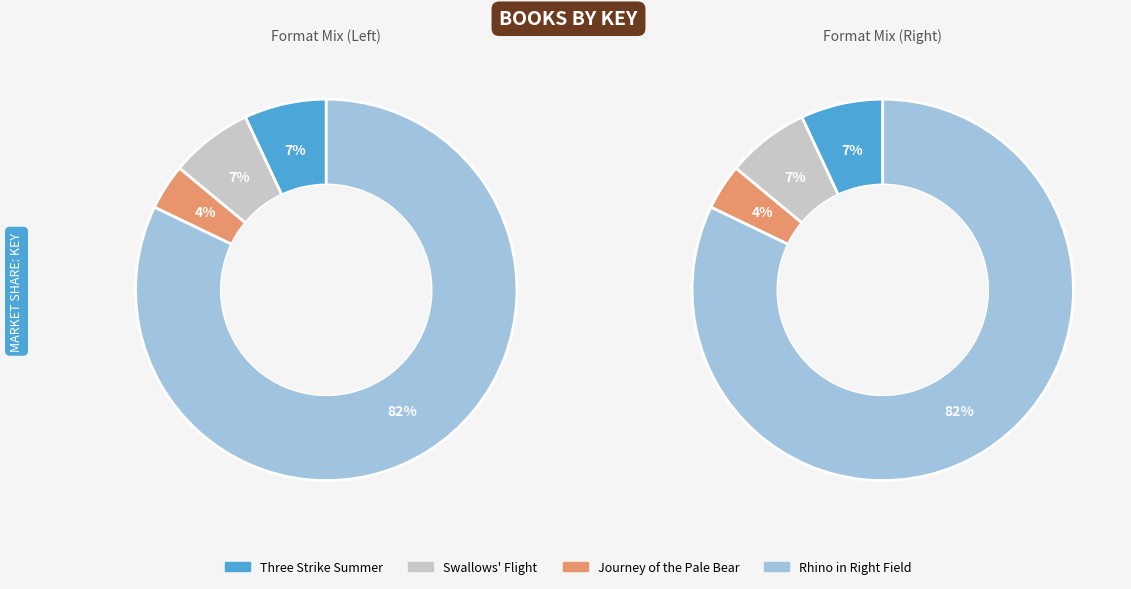

What is the largest slice in the pie chart?

Rhino in Right Field